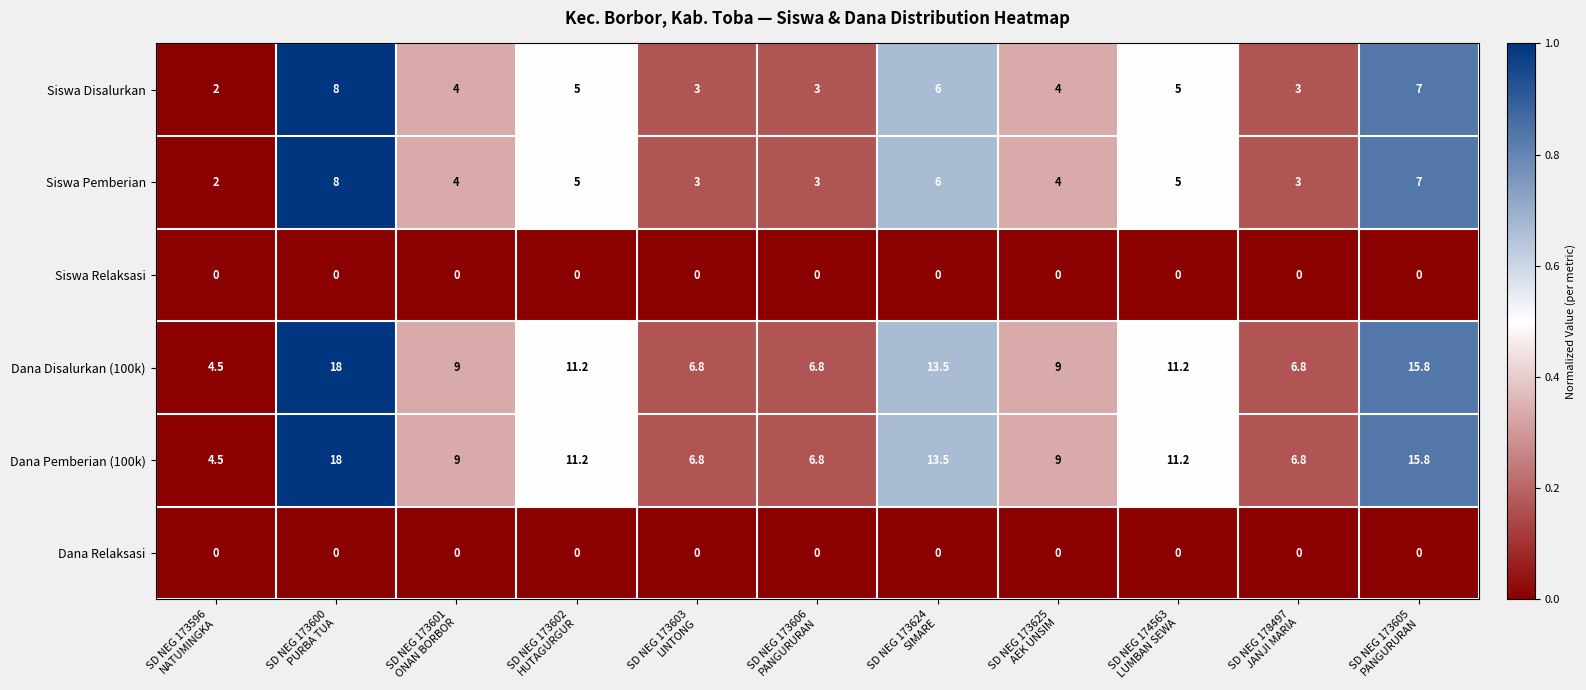

What is the difference between the maximum and second lowest values in the Dana Pemberian (100k) series?

11.2